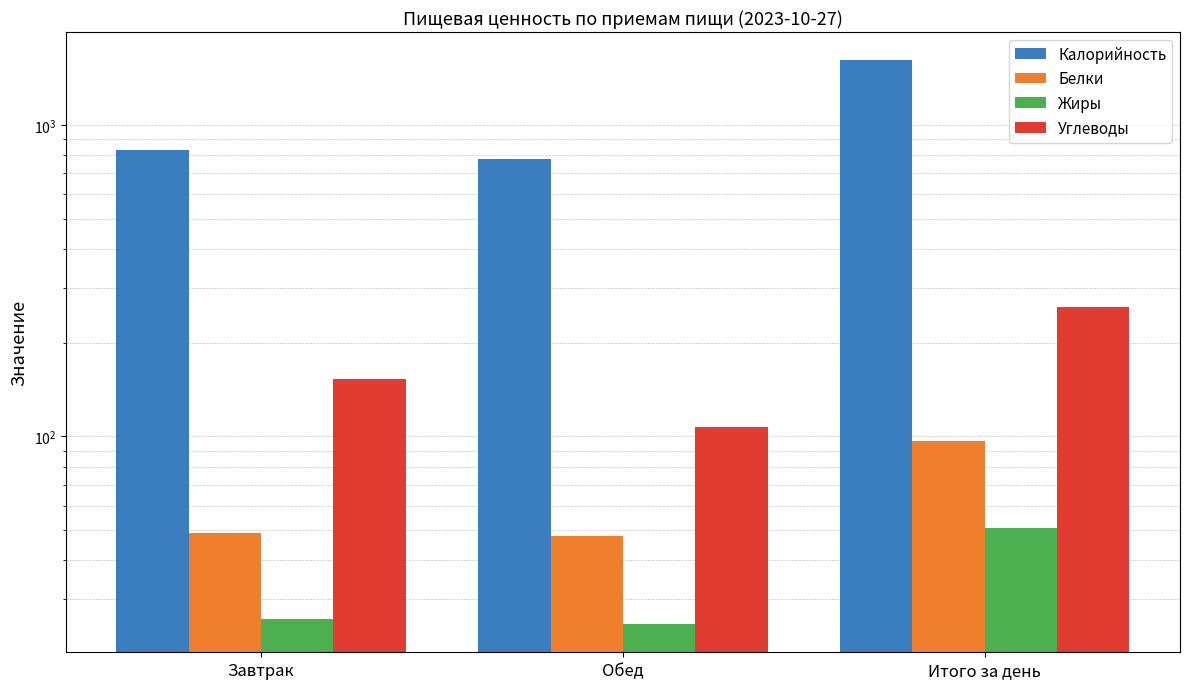

What is the average value of the Жиры series?

34